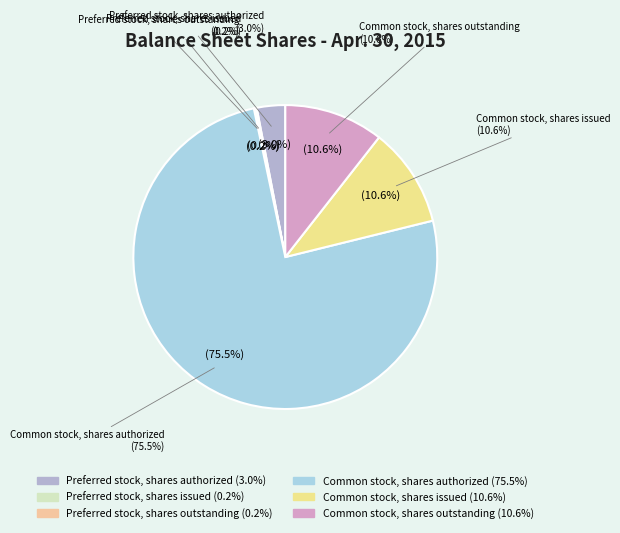

True or false: Preferred stock, shares authorized accounts for 1% of the total.

False